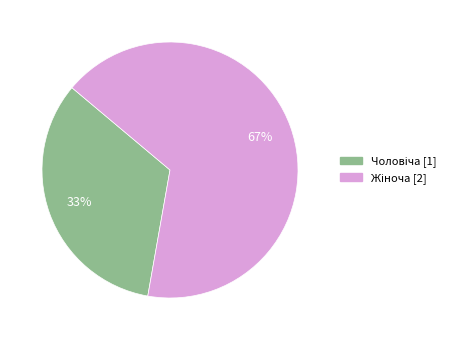

Is there any slice that represents more than half of the pie?

Yes